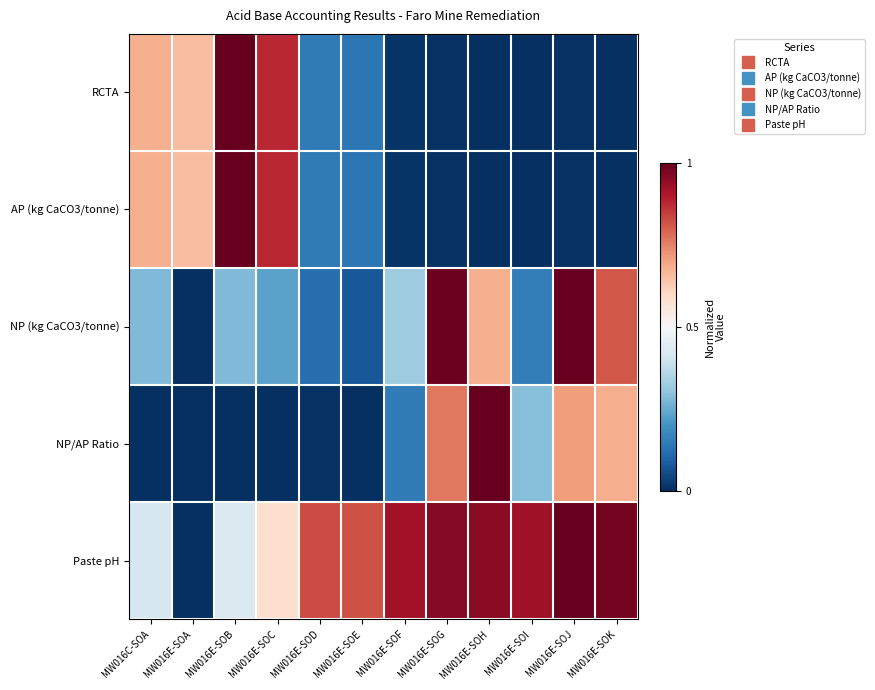

Rank the series at MW016E-SOE from lowest to highest value.

NP/AP Ratio, NP (kg CaCO3/tonne), RCTA, AP (kg CaCO3/tonne), Paste pH